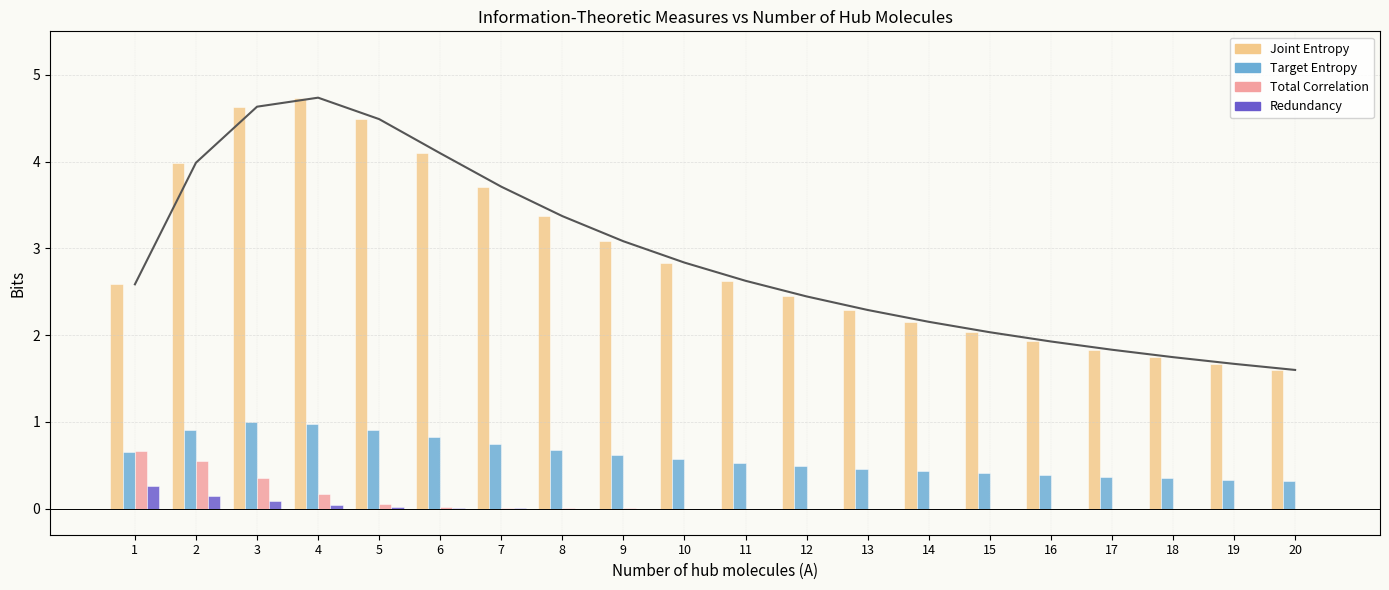

How many groups of bars are there?

20